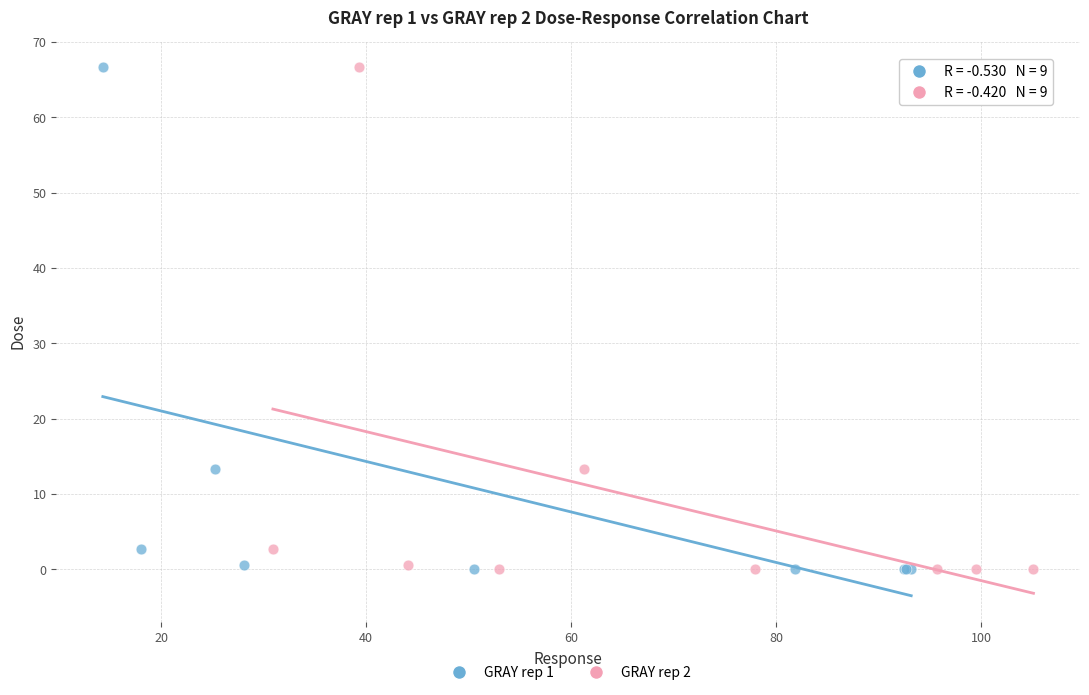

What are all the series names shown in the legend?

GRAY rep 1, GRAY rep 2